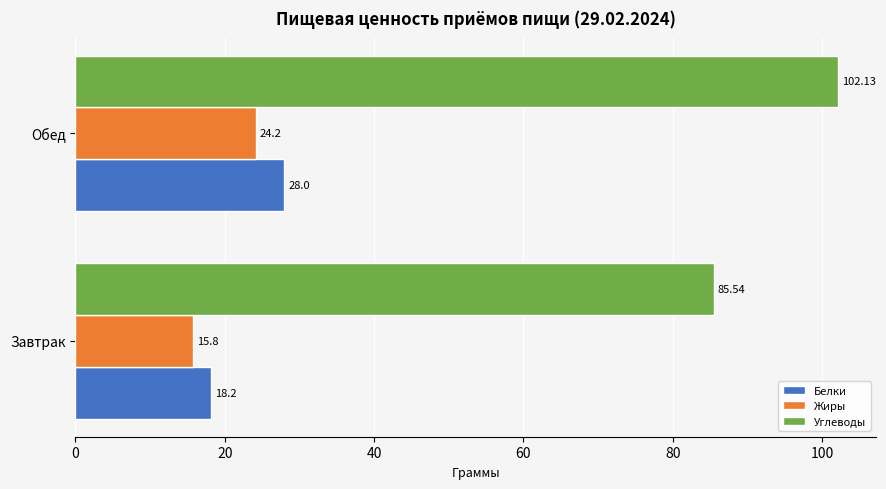

What is the difference between the maximum and minimum values in the Жиры series?

8.4